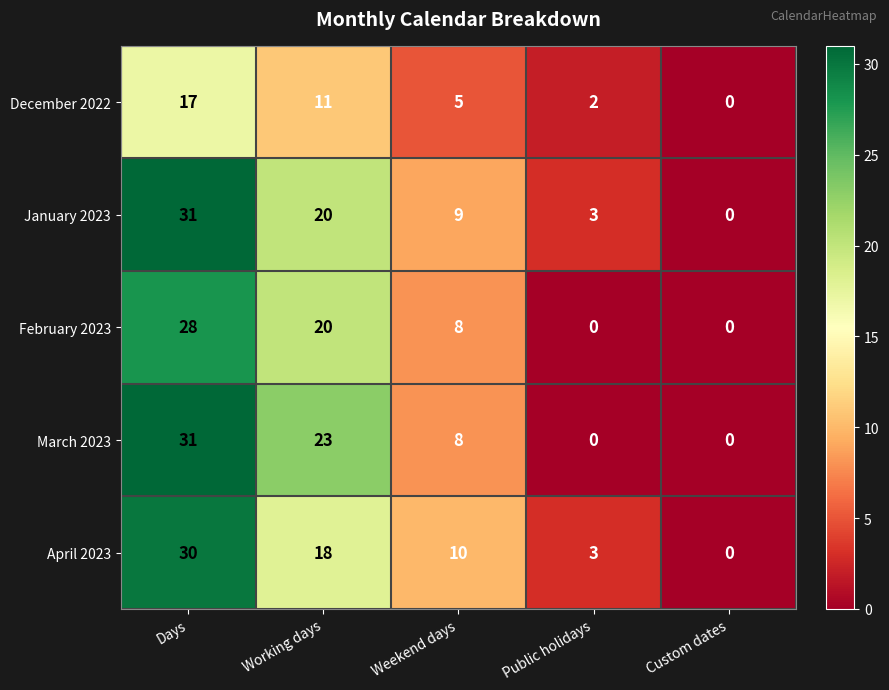

What value does the December 2022 series have at Days?

17